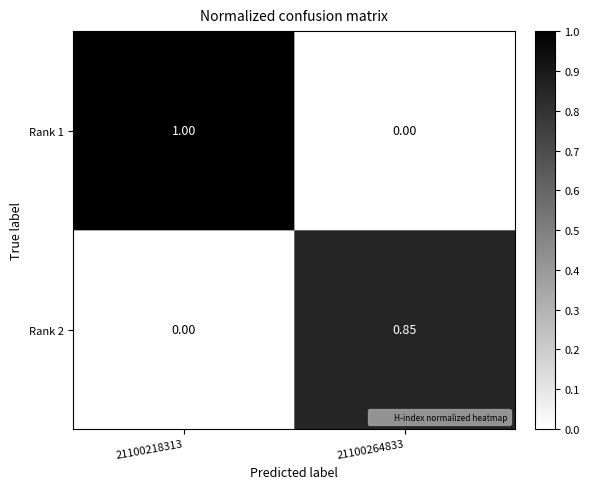

Count the number of categories in the chart.

2